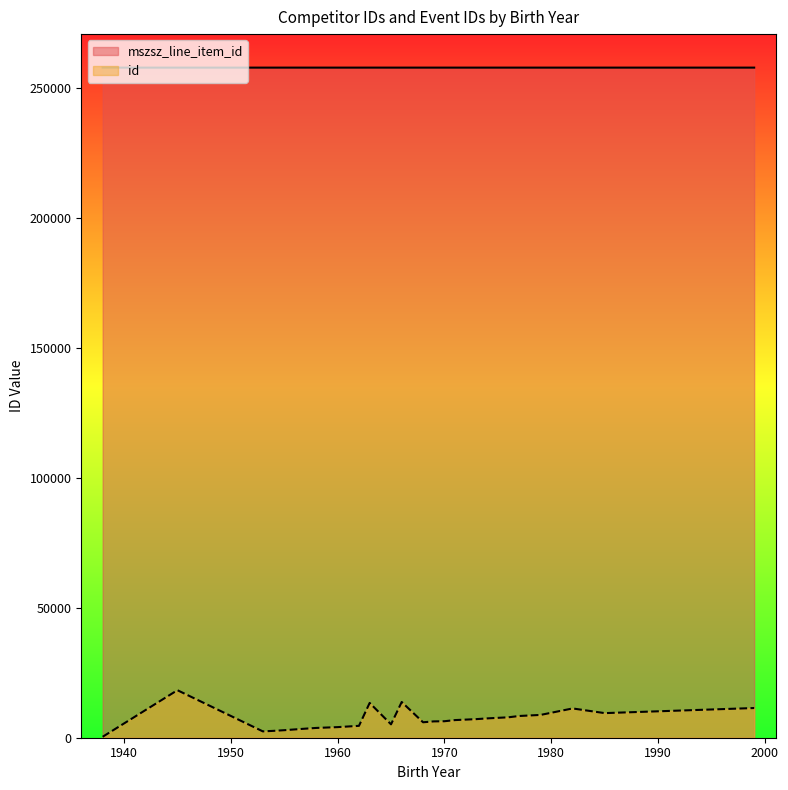

What is the total value across all series at 1960?

261765.0